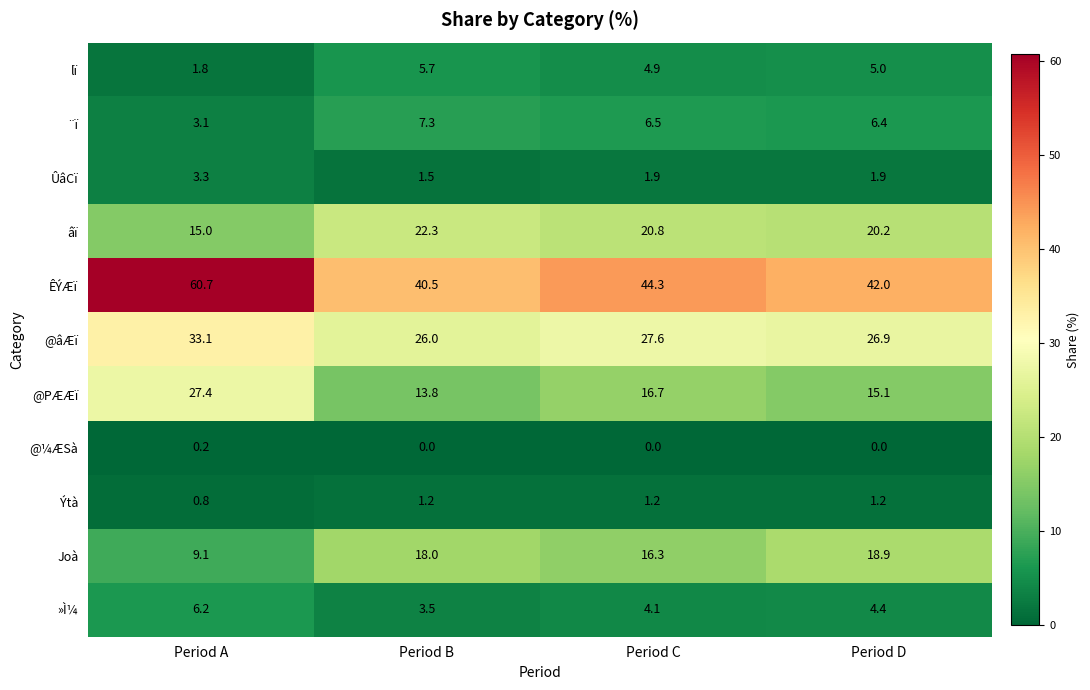

Which series has the largest range (max minus min)?

ÊÝÆï